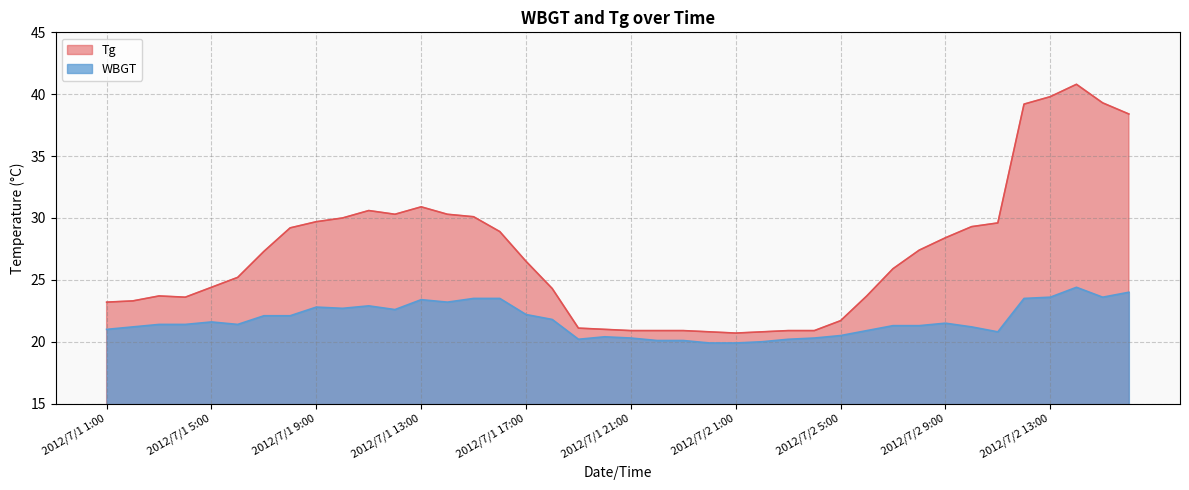

Reading left to right, list all the values displayed in this chart.

Tg: 2012/7/1 1:00=23.2	2012/7/1 2:00=23.3	2012/7/1 3:00=23.7	2012/7/1 4:00=23.6	2012/7/1 5:00=24.4	2012/7/1 6:00=25.2	2012/7/1 7:00=27.3	2012/7/1 8:00=29.2	2012/7/1 9:00=29.7	2012/7/1 10:00=30.0	2012/7/1 11:00=30.6	2012/7/1 12:00=30.3	2012/7/1 13:00=30.9	2012/7/1 14:00=30.3	2012/7/1 15:00=30.1	2012/7/1 16:00=28.9	2012/7/1 17:00=26.5	2012/7/1 18:00=24.3	2012/7/1 19:00=21.1	2012/7/1 20:00=21.0	2012/7/1 21:00=20.9	2012/7/1 22:00=20.9	2012/7/1 23:00=20.9	2012/7/1 24:00=20.8	2012/7/2 1:00=20.7	2012/7/2 2:00=20.8	2012/7/2 3:00=20.9	2012/7/2 4:00=20.9	2012/7/2 5:00=21.7	2012/7/2 6:00=23.7	2012/7/2 7:00=25.9	2012/7/2 8:00=27.4	2012/7/2 9:00=28.4	2012/7/2 10:00=29.3	2012/7/2 11:00=29.6	2012/7/2 12:00=39.2	2012/7/2 13:00=39.8	2012/7/2 14:00=40.8	2012/7/2 15:00=39.3	2012/7/2 16:00=38.4
WBGT: 2012/7/1 1:00=21.0	2012/7/1 2:00=21.2	2012/7/1 3:00=21.4	2012/7/1 4:00=21.4	2012/7/1 5:00=21.6	2012/7/1 6:00=21.4	2012/7/1 7:00=22.1	2012/7/1 8:00=22.1	2012/7/1 9:00=22.8	2012/7/1 10:00=22.7	2012/7/1 11:00=22.9	2012/7/1 12:00=22.6	2012/7/1 13:00=23.4	2012/7/1 14:00=23.2	2012/7/1 15:00=23.5	2012/7/1 16:00=23.5	2012/7/1 17:00=22.2	2012/7/1 18:00=21.8	2012/7/1 19:00=20.2	2012/7/1 20:00=20.4	2012/7/1 21:00=20.3	2012/7/1 22:00=20.1	2012/7/1 23:00=20.1	2012/7/1 24:00=19.9	2012/7/2 1:00=19.9	2012/7/2 2:00=20.0	2012/7/2 3:00=20.2	2012/7/2 4:00=20.3	2012/7/2 5:00=20.5	2012/7/2 6:00=20.9	2012/7/2 7:00=21.3	2012/7/2 8:00=21.3	2012/7/2 9:00=21.5	2012/7/2 10:00=21.2	2012/7/2 11:00=20.8	2012/7/2 12:00=23.5	2012/7/2 13:00=23.6	2012/7/2 14:00=24.4	2012/7/2 15:00=23.6	2012/7/2 16:00=24.0